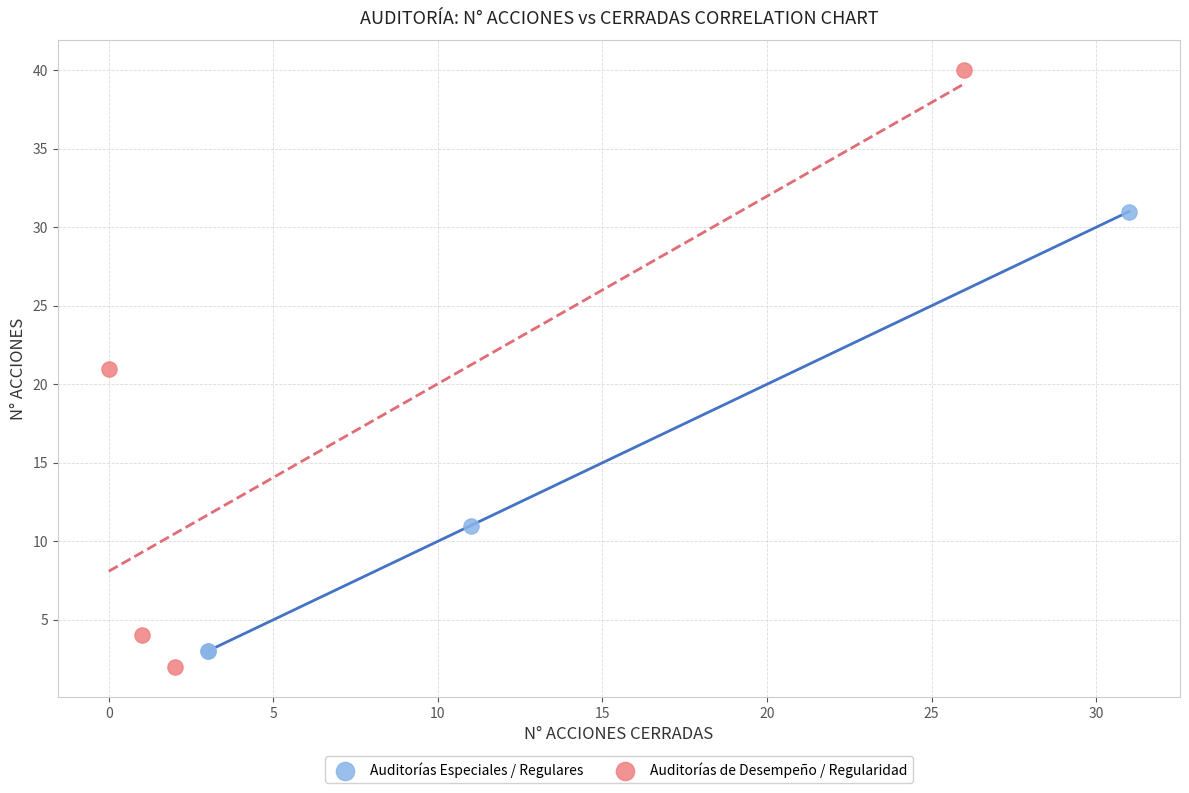

Which series reaches the minimum Y coordinate?

Auditorías de Desempeño / Regularidad